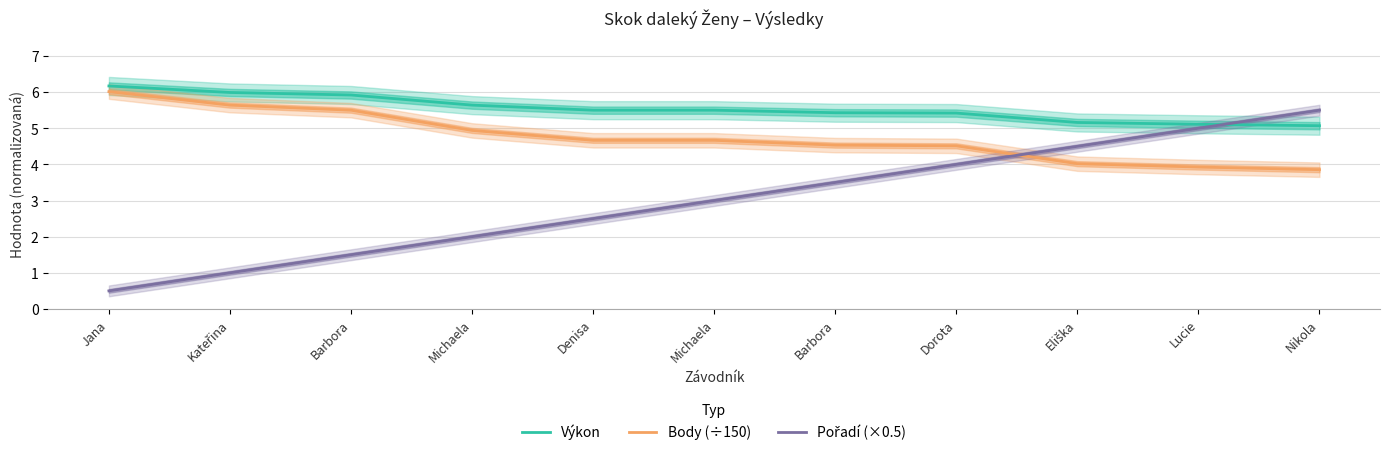

At which category is the sum across all series the highest?

Nikola